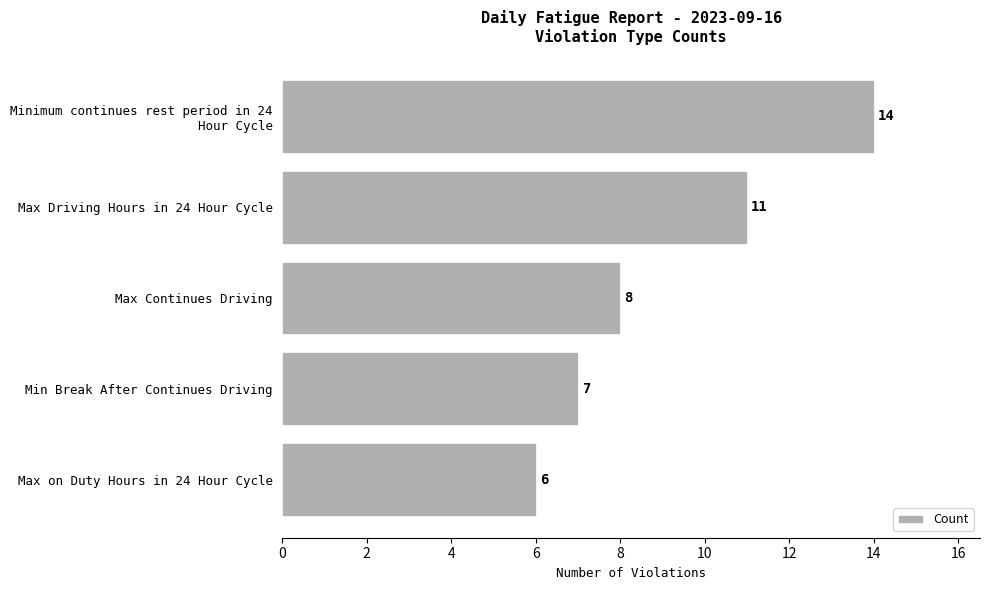

What is the value of the 2nd bar from the top?

11